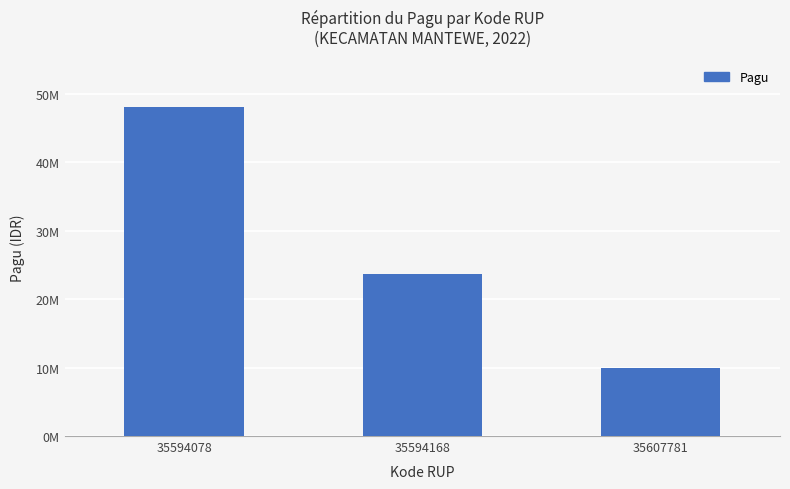

At which label does the data first exceed 23700000?

35594078